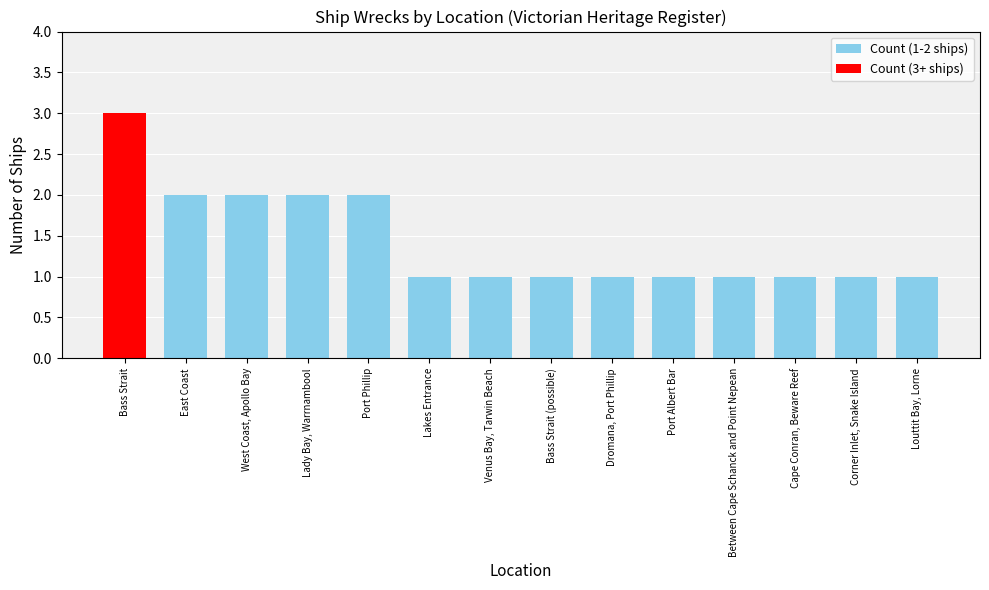

What position from the right is Dromana, Port Phillip?

6